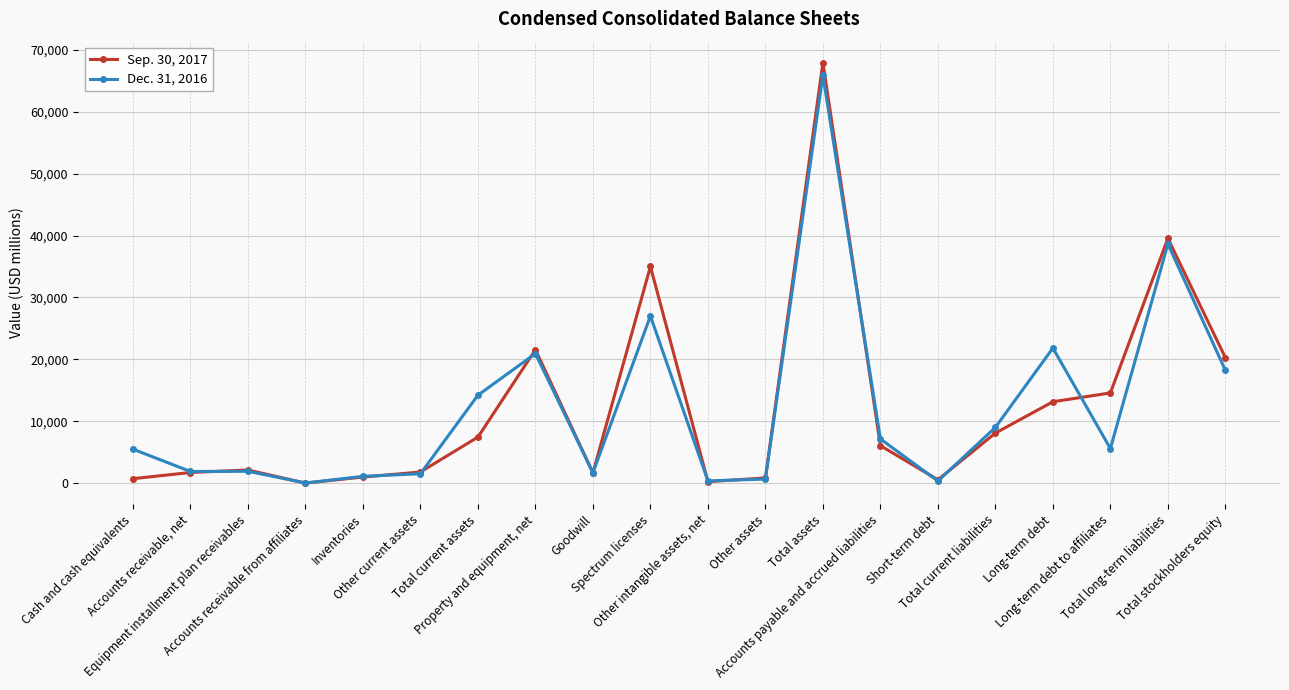

How many data points in Sep. 30, 2017 are less than 6071?

10